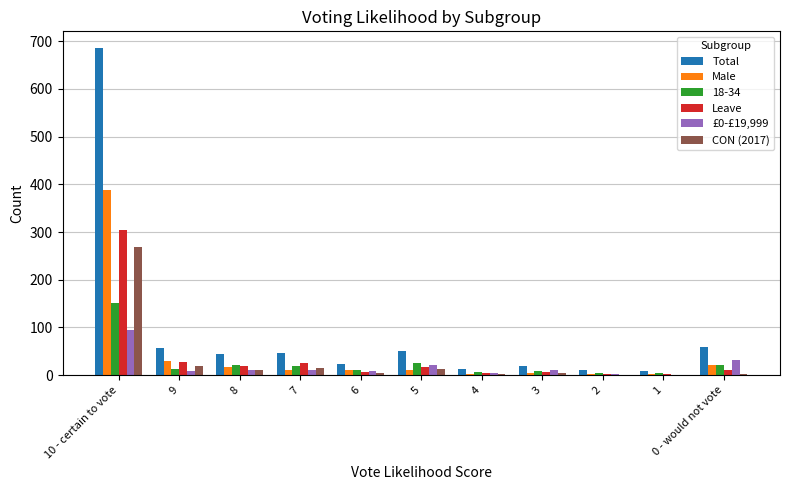

Which series has the largest total across all categories?

Total